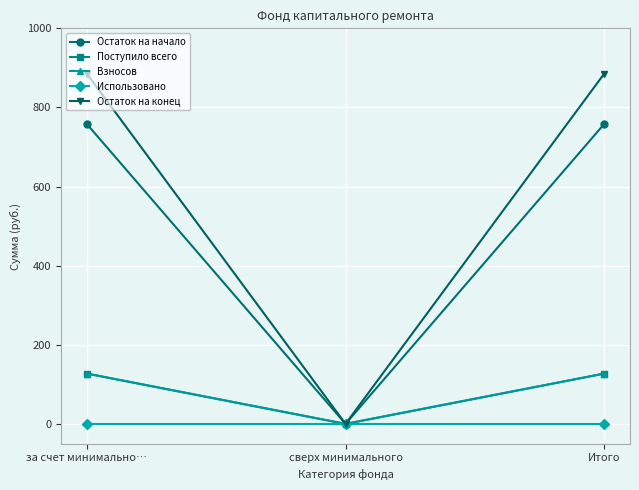

How many lines are shown in the chart?

5